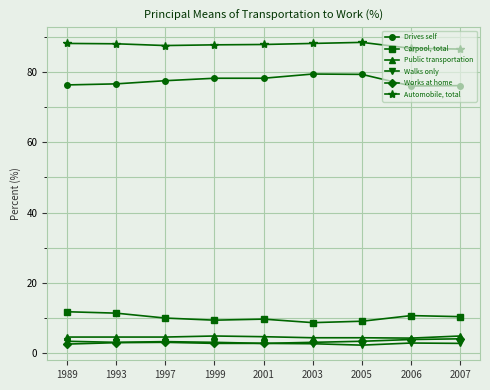

At 2007, list the series in order from largest to smallest.

Automobile, total, Drives self, Carpool, total, Public transportation, Works at home, Walks only